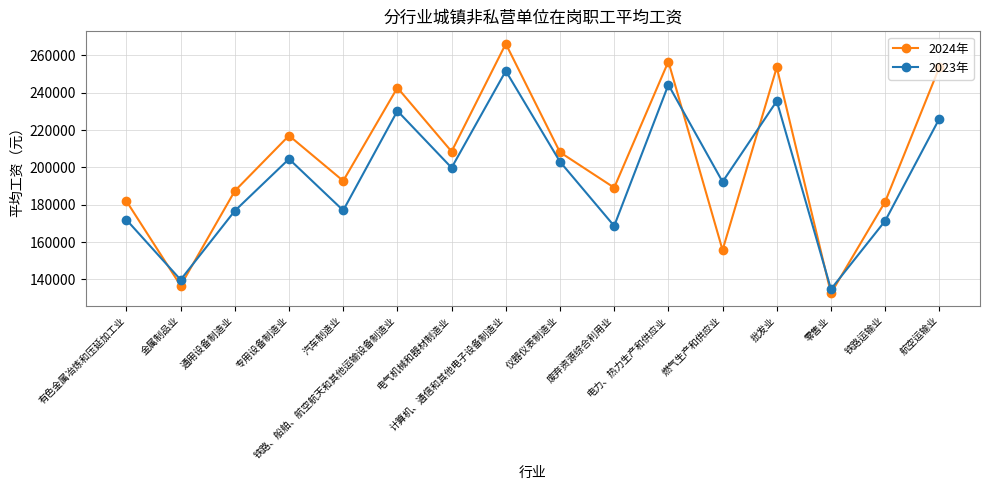

List the series in order of their peak value, lowest first.

2023年, 2024年